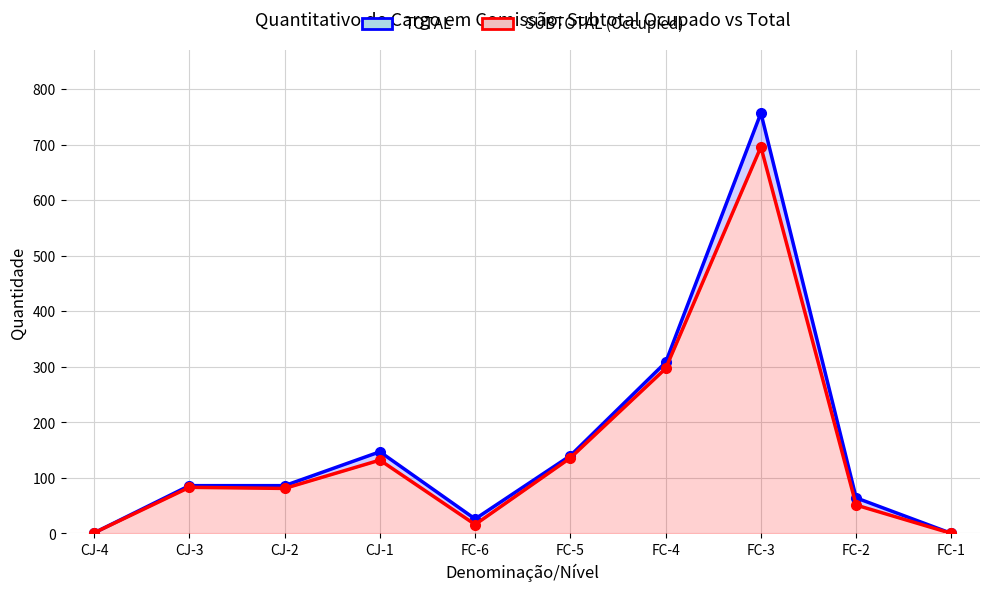

Is it true that SUBTOTAL (Occupied) equals 127 at CJ-2?

False